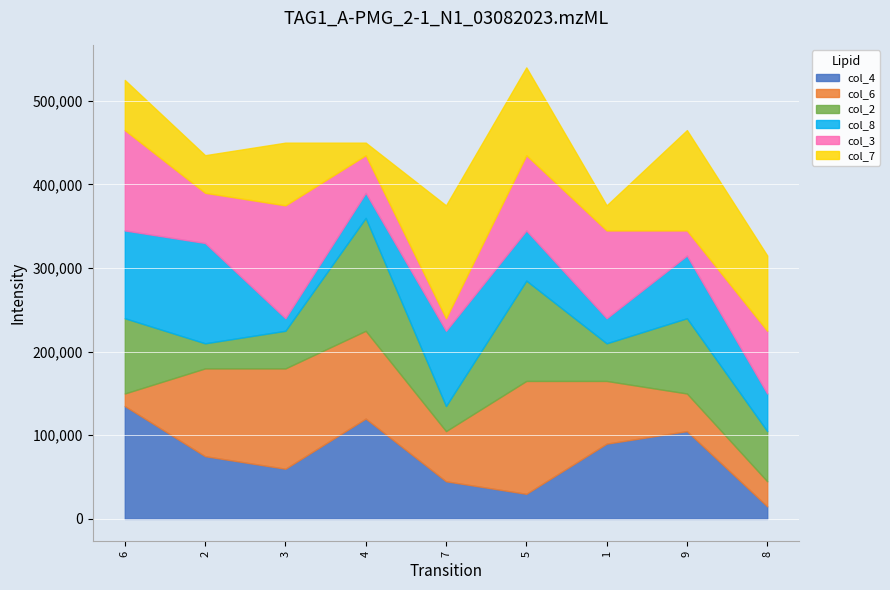

What is the highest value of the col_4 series?

135000